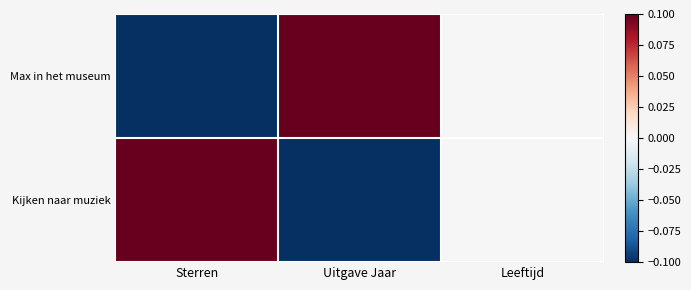

Reading left to right, transcribe all the data shown in this chart.

Max in het museum: Sterren=-0.1	Uitgave Jaar=0.1	Leeftijd=0.0
Kijken naar muziek: Sterren=0.1	Uitgave Jaar=-0.1	Leeftijd=0.0